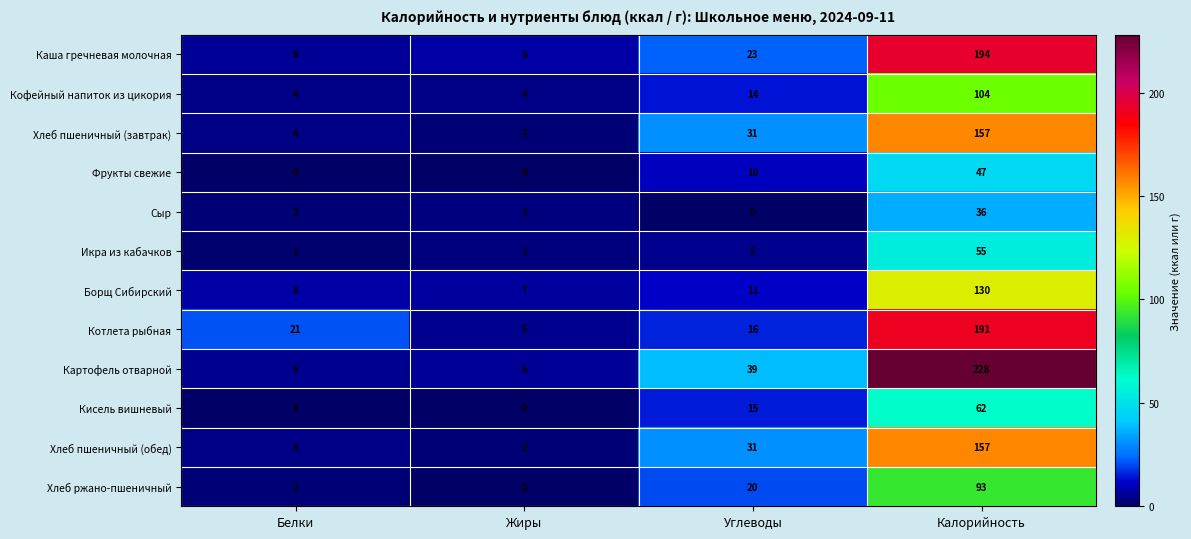

Is it true that Борщ Сибирский equals 130 at Калорийность?

True